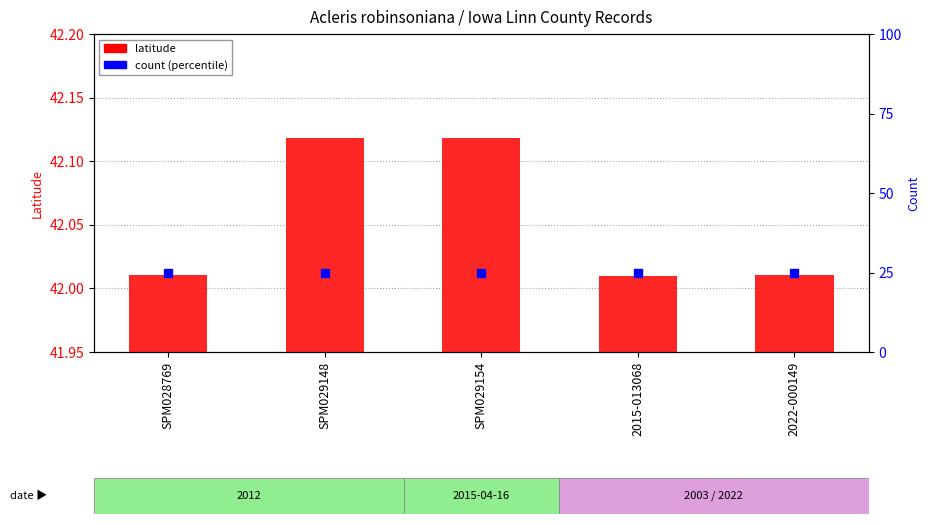

Which series has the largest total across all categories?

latitude